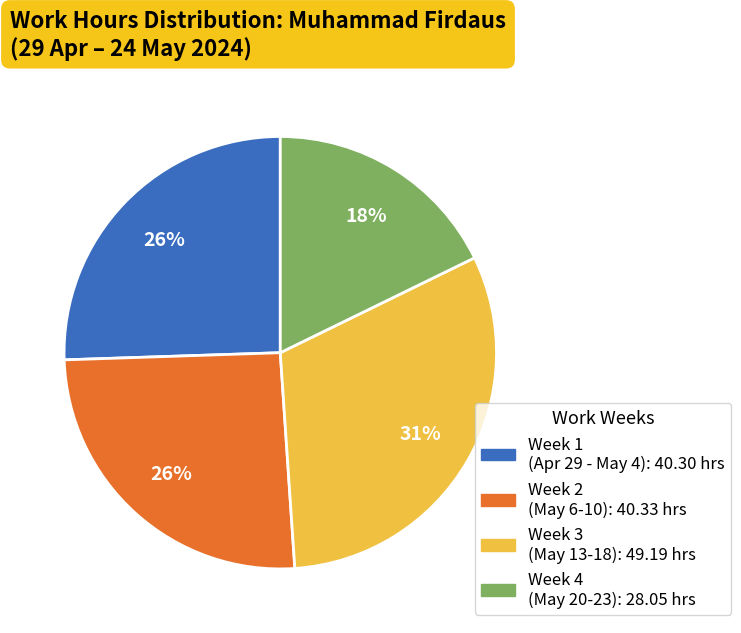

To the nearest percent, what is the difference between the largest and smallest slice percentages?

13%